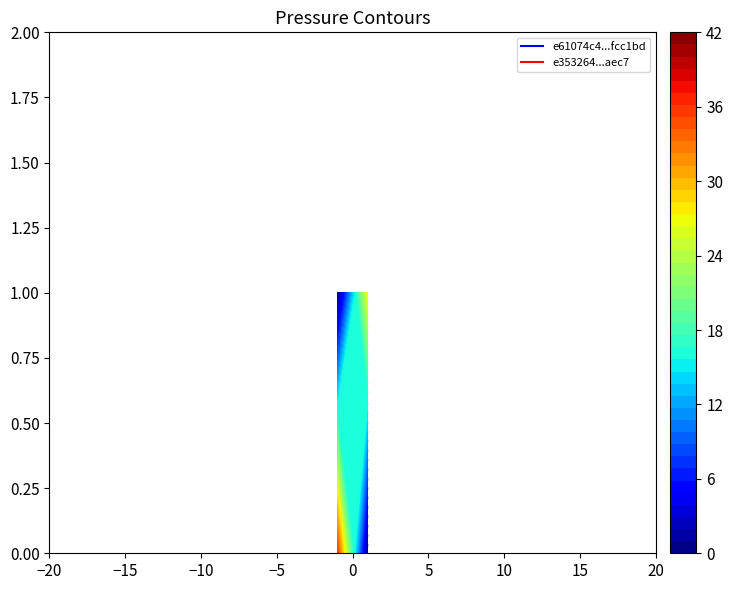

List the series in order of their peak value, highest first.

e61074c4aed8340031d80d877bca7add8fcc1bd, e353264827a421324c8ef7e0624f1a534eeaec7